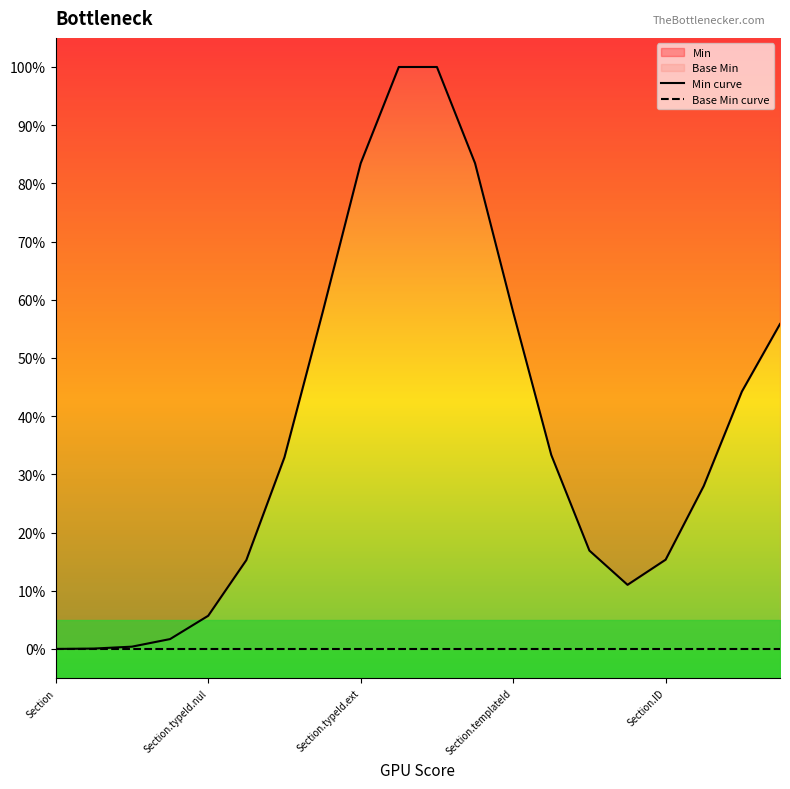

The Min curve series shows 0.5 at 9. True or false?

False